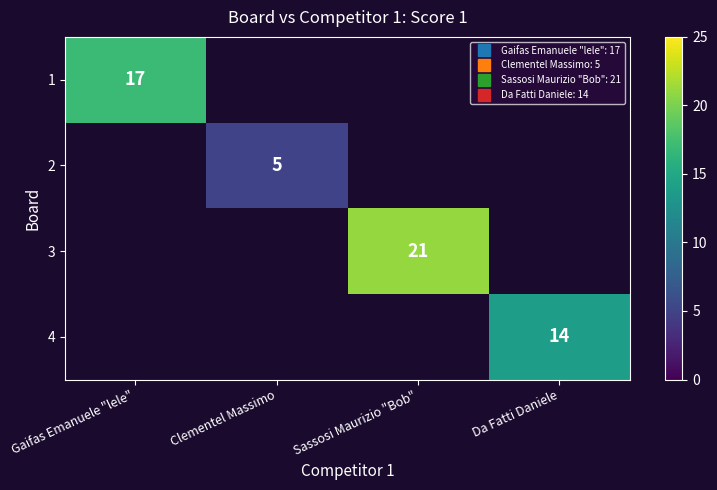

At Gaifas Emanuele "lele", list the series in order from largest to smallest.

1, 2, 3, 4